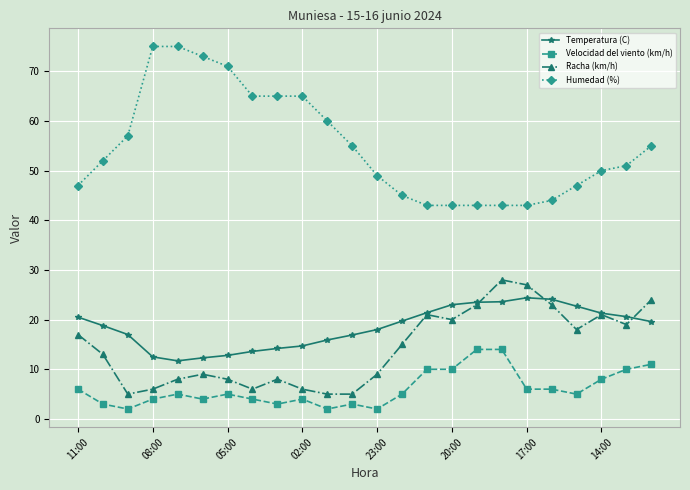

True or false: Humedad (%) and Velocidad del viento (km/h) cross at least once.

False